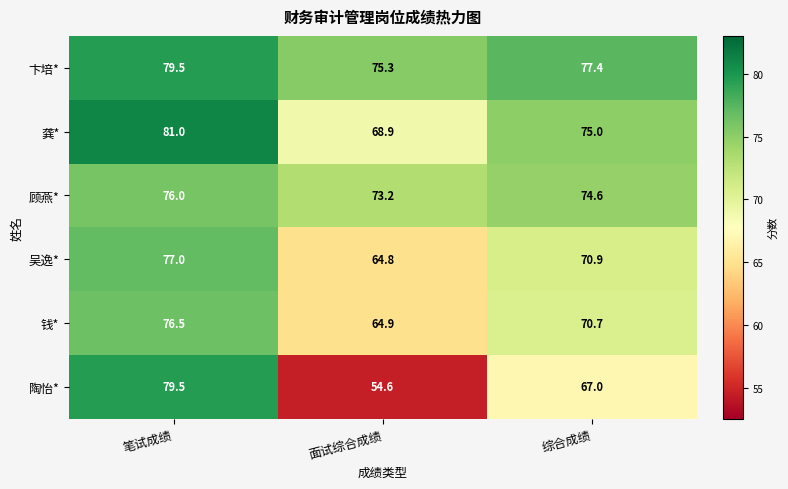

Where does the 吴逸* series first go above 70?

笔试成绩